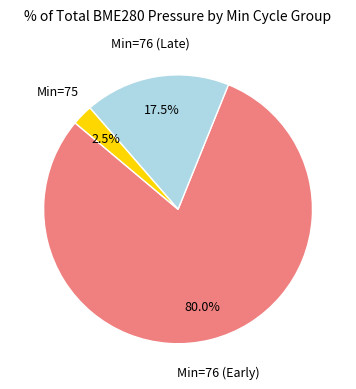

Is there any slice that represents more than half of the pie?

Yes